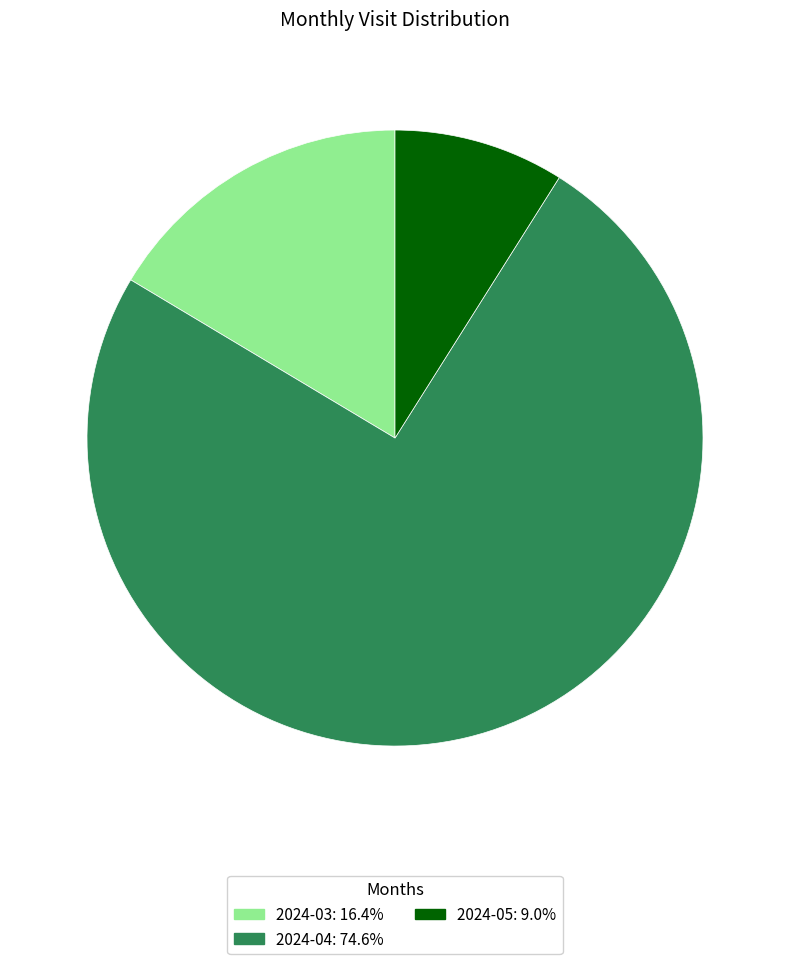

What is the ratio of the value at 2024-04 to the value at 2024-05?

8.3